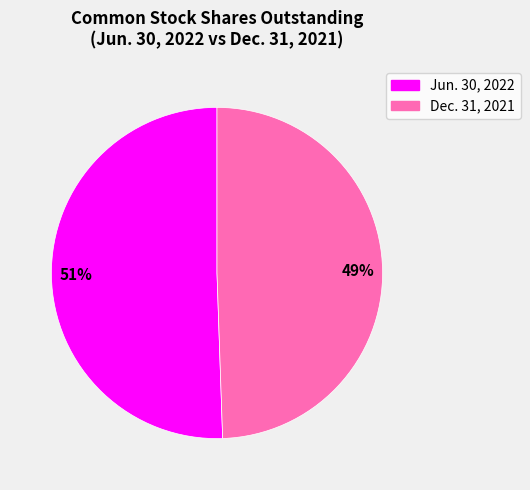

Count the number of slices in the pie.

2